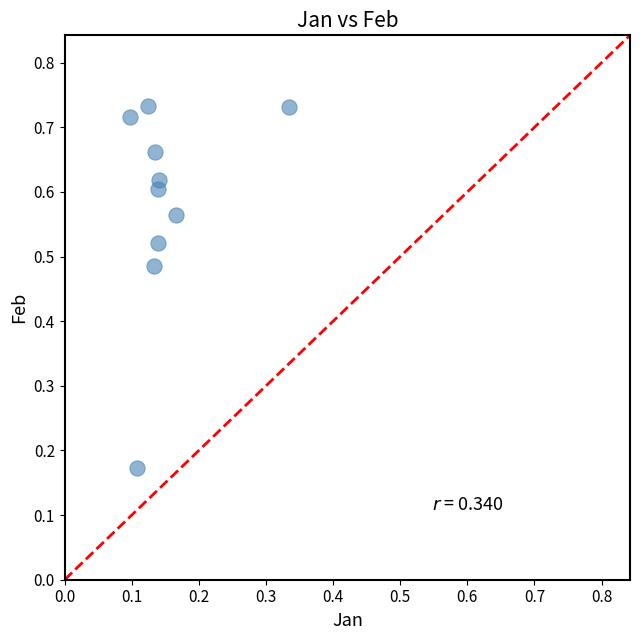

Count the number of points in this scatter plot.

10